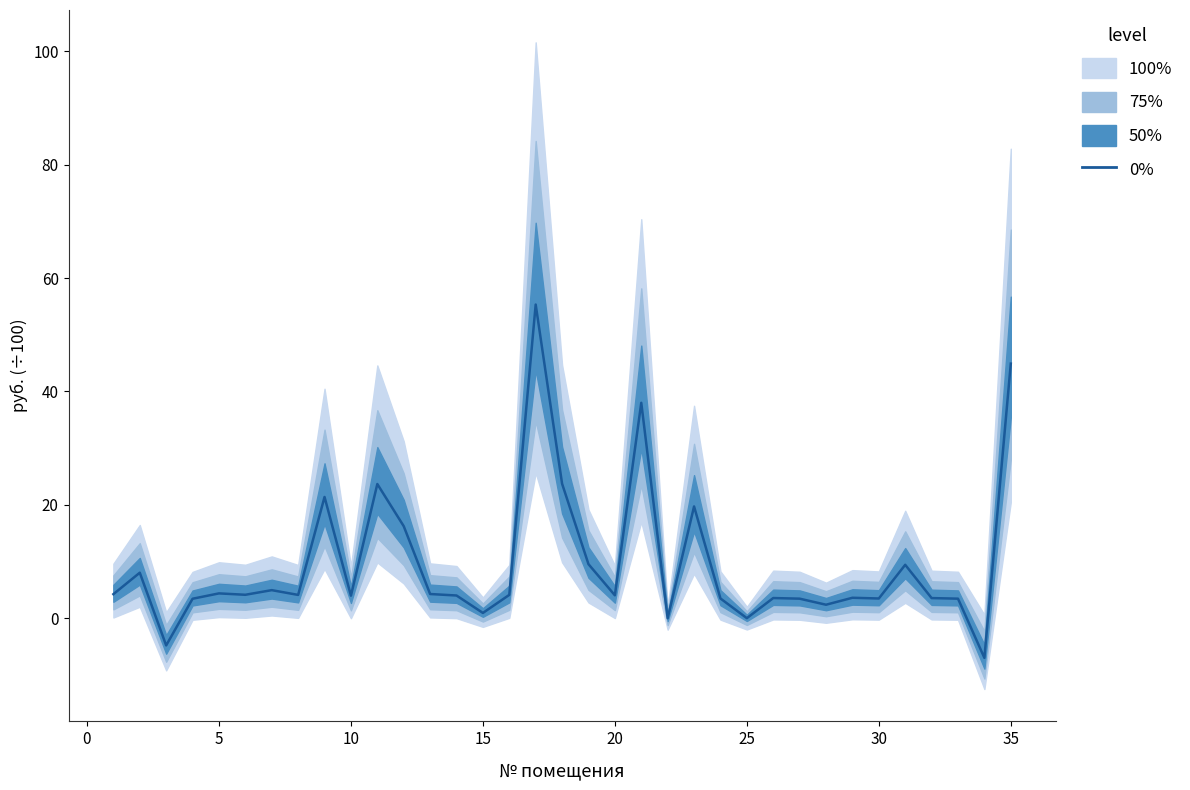

What is the sum of the values at 10 and 33?

16.7